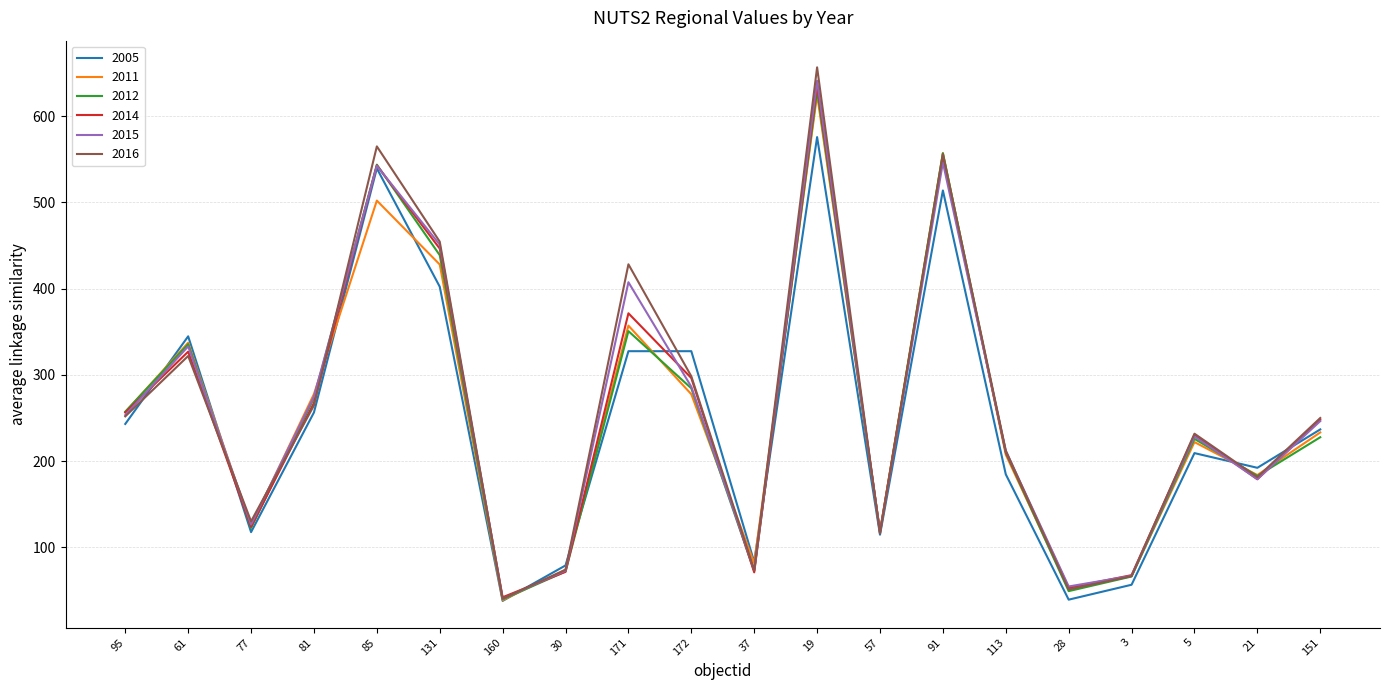

Is the value of 2016 at 61 greater than the value of 2014 at 81?

Yes